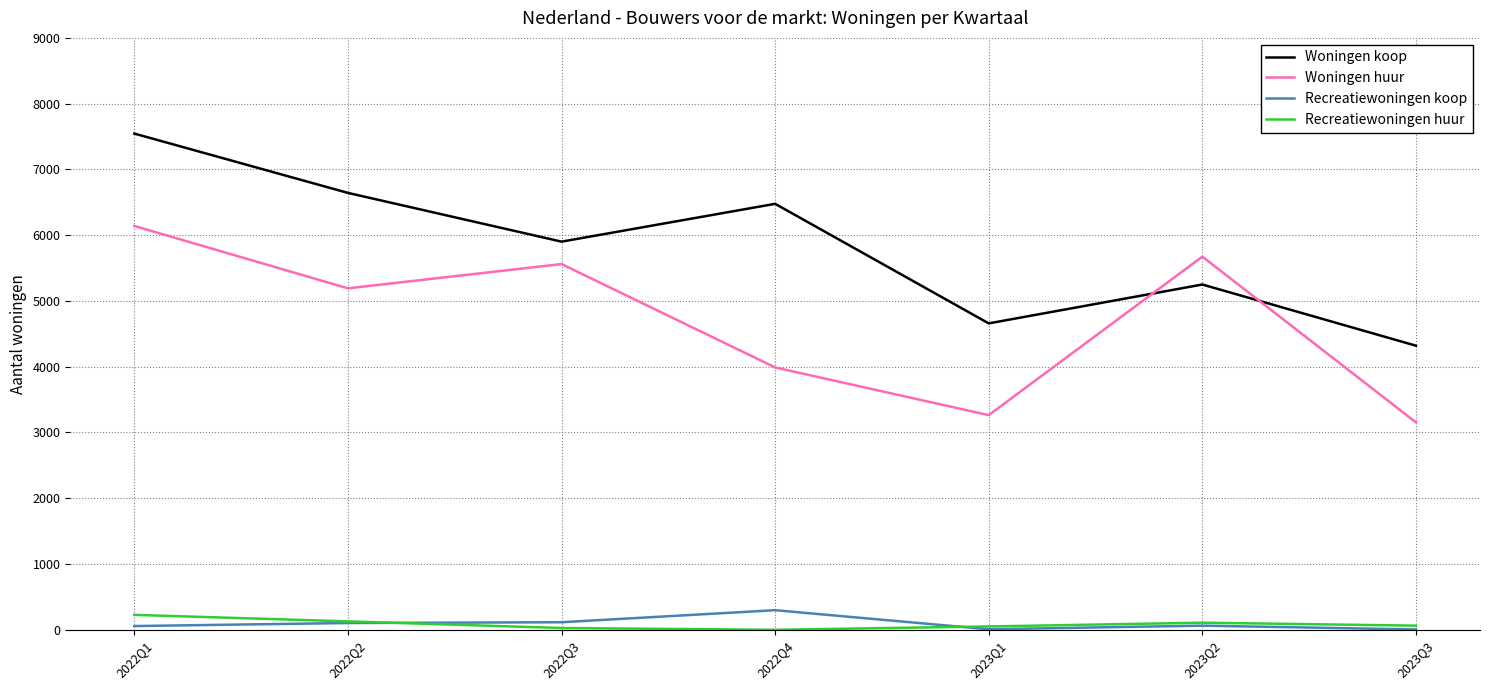

How many lines are shown in the chart?

4